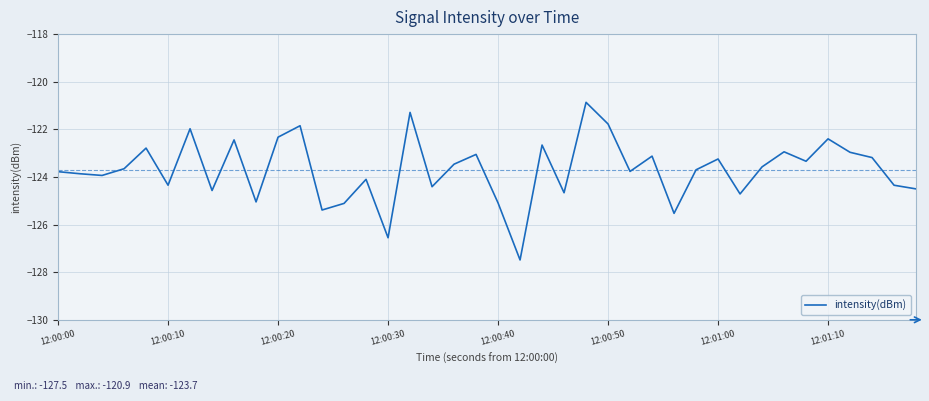

What is the greatest value displayed?

-120.9